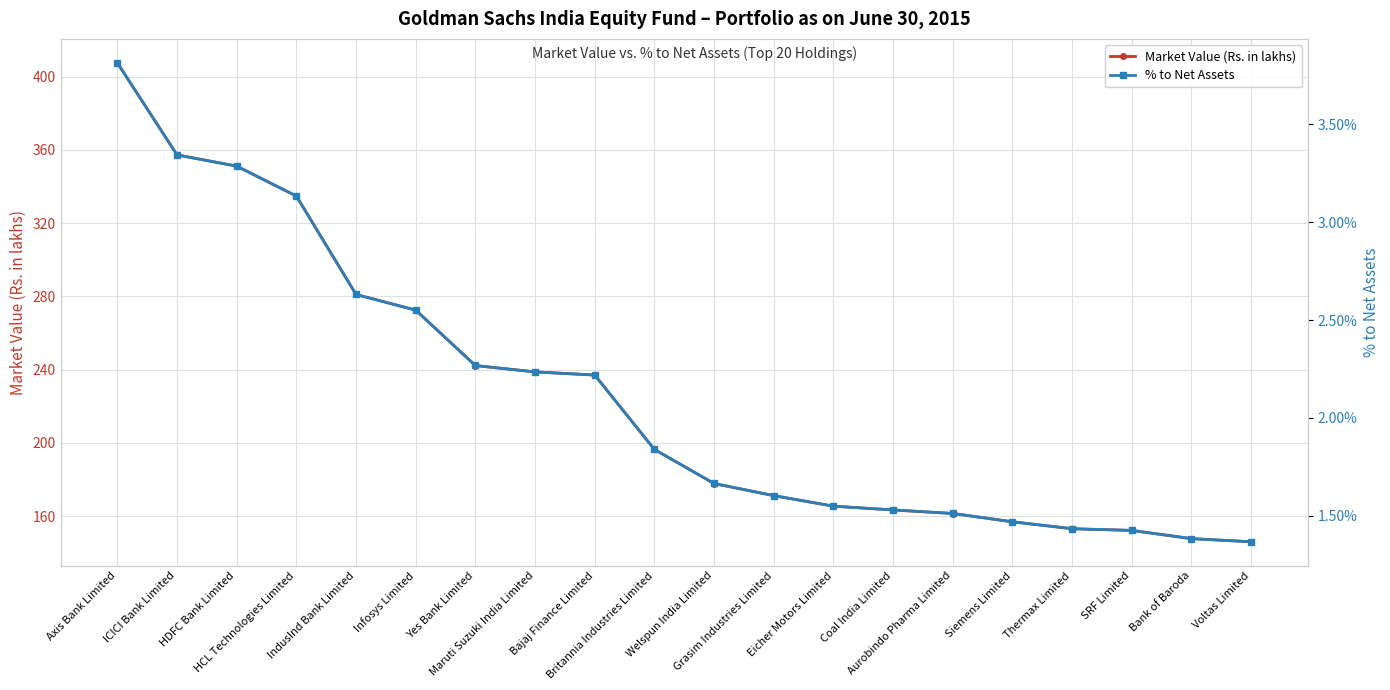

True or false: Market Value (Rs. in lakhs) and % to Net Assets cross at least once.

False